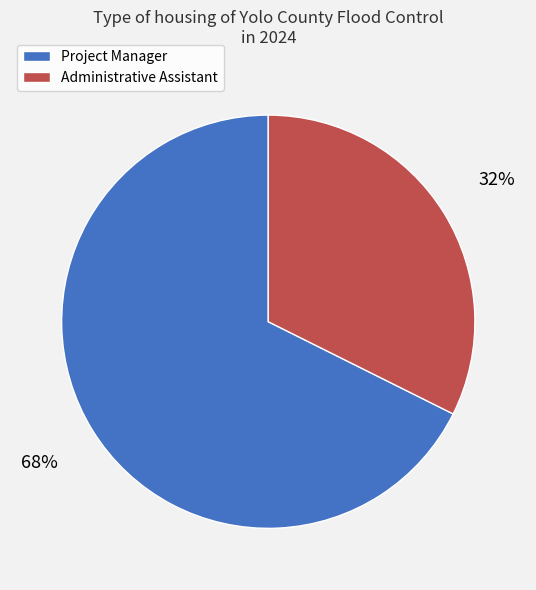

How many slices are in this pie chart?

2